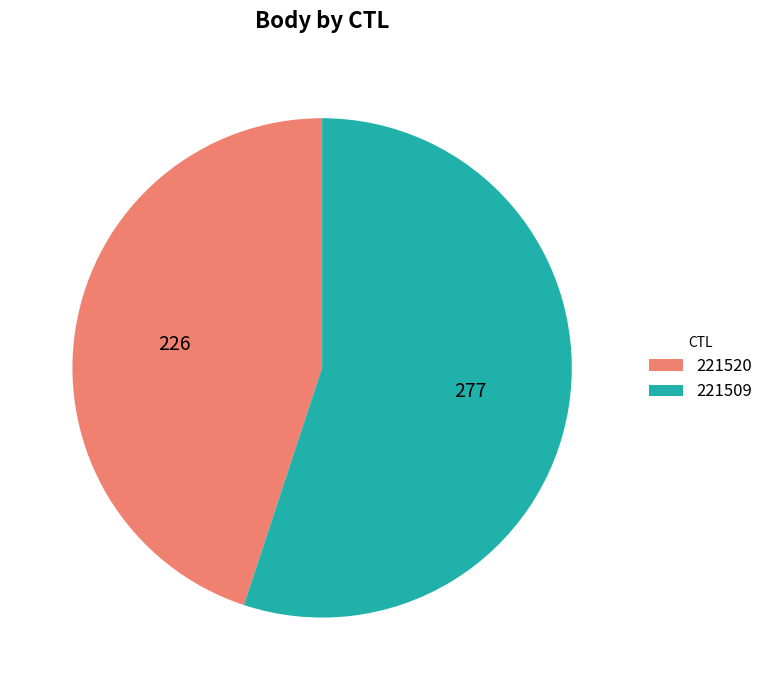

How many slices are in this pie chart?

2